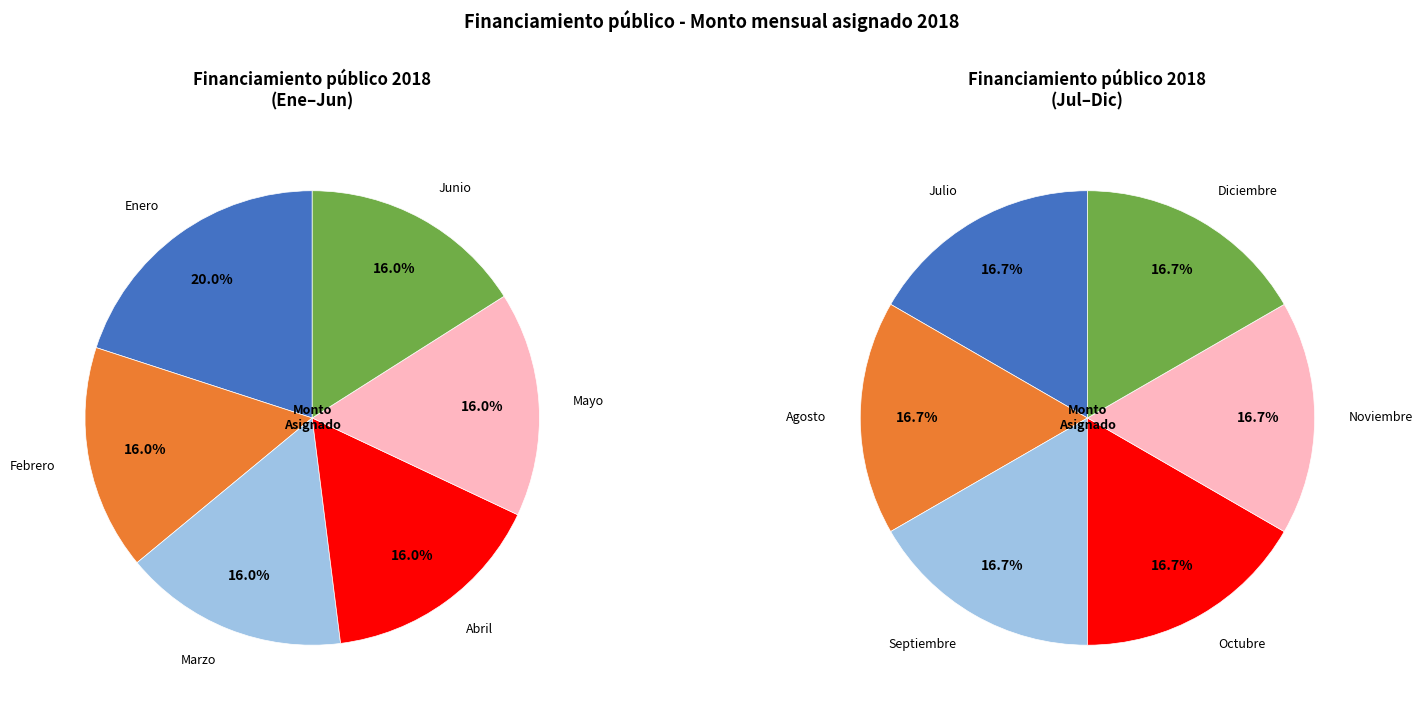

How many segments does this pie chart have?

12